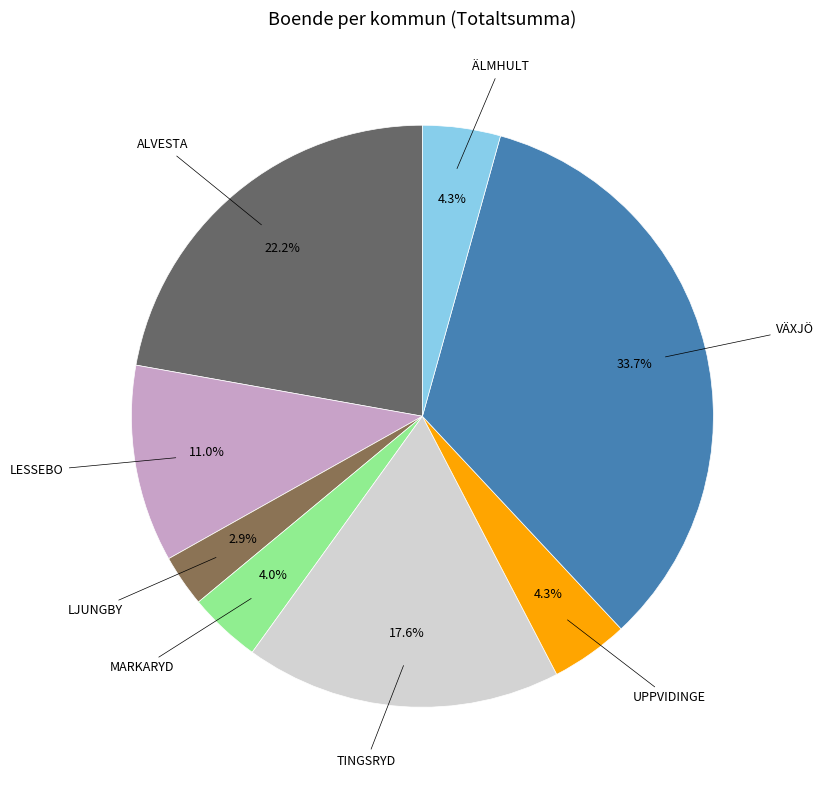

Does any single category account for the majority?

No